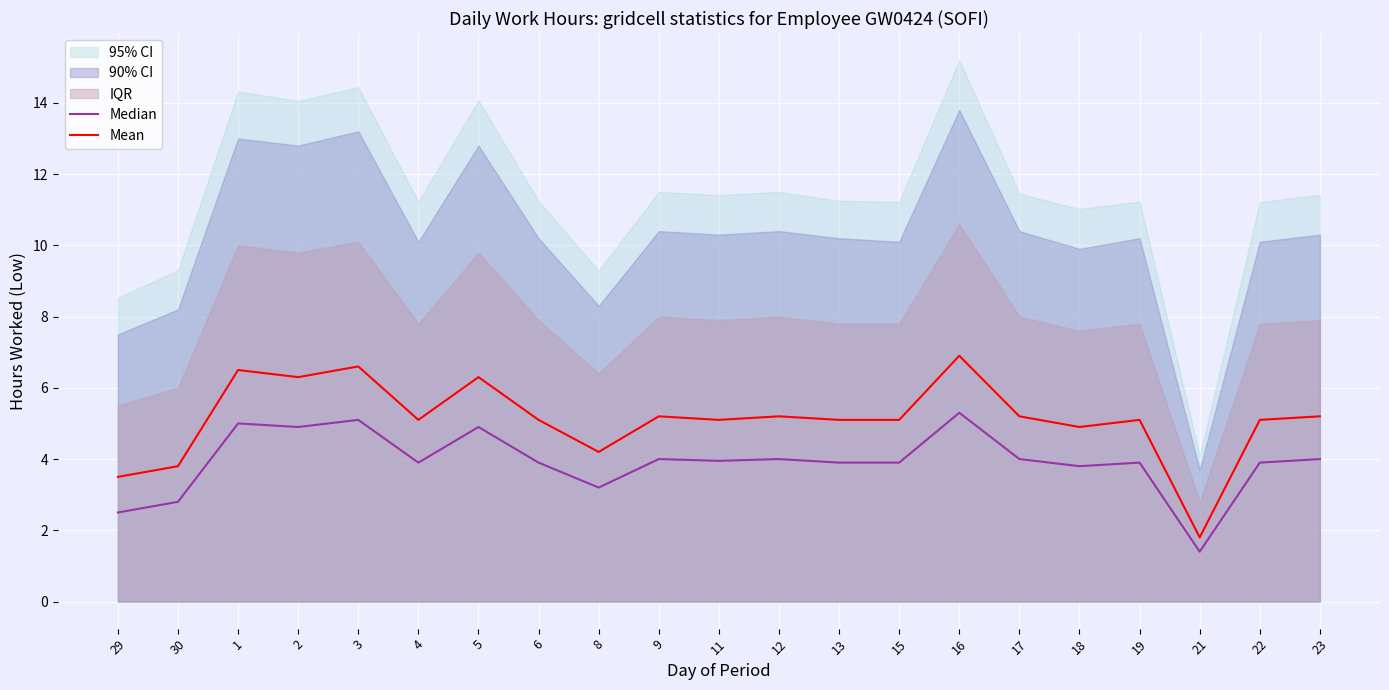

Reading right to left, extract all data points from this chart.

Median: 4.0	3.9	1.4	3.9	3.8	4.0	5.3	3.9	3.9	4.0	4.0	4.0	3.2	3.9	4.9	3.9	5.1	4.9	5.0	2.8	2.5
Mean: 5.2	5.1	1.8	5.1	4.9	5.2	6.9	5.1	5.1	5.2	5.1	5.2	4.2	5.1	6.3	5.1	6.6	6.3	6.5	3.8	3.5